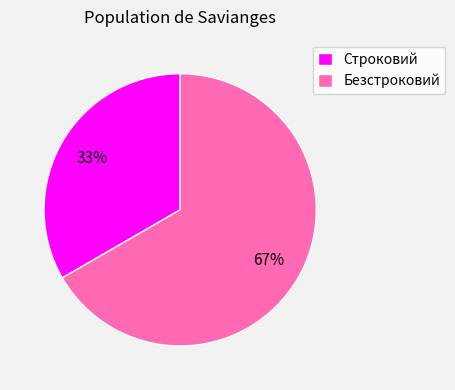

Does Строковий represent more than half of the total?

No